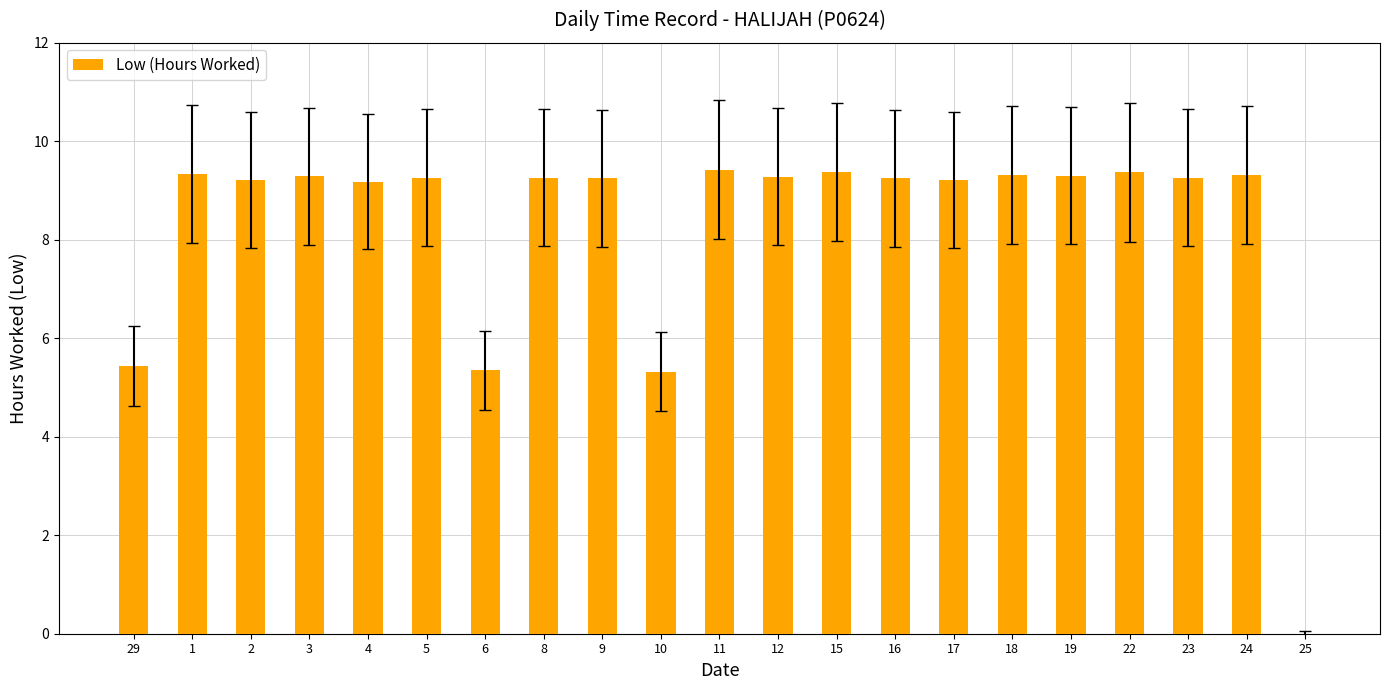

What is the ratio of the value at 12 to the value at 1?

1.0